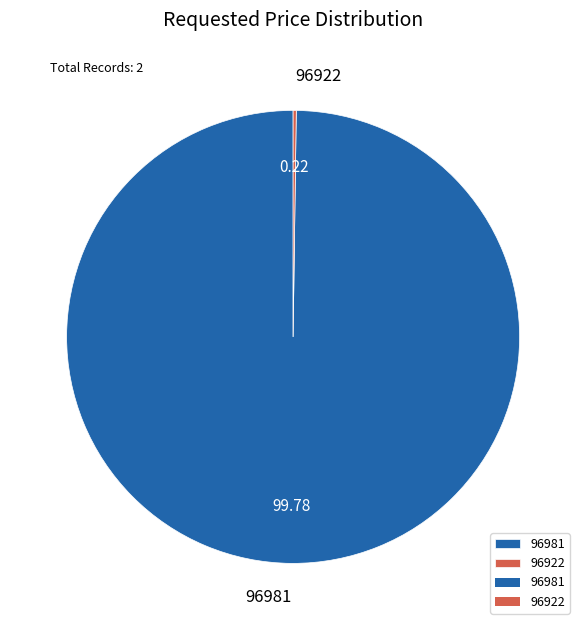

What is the majority slice?

96981